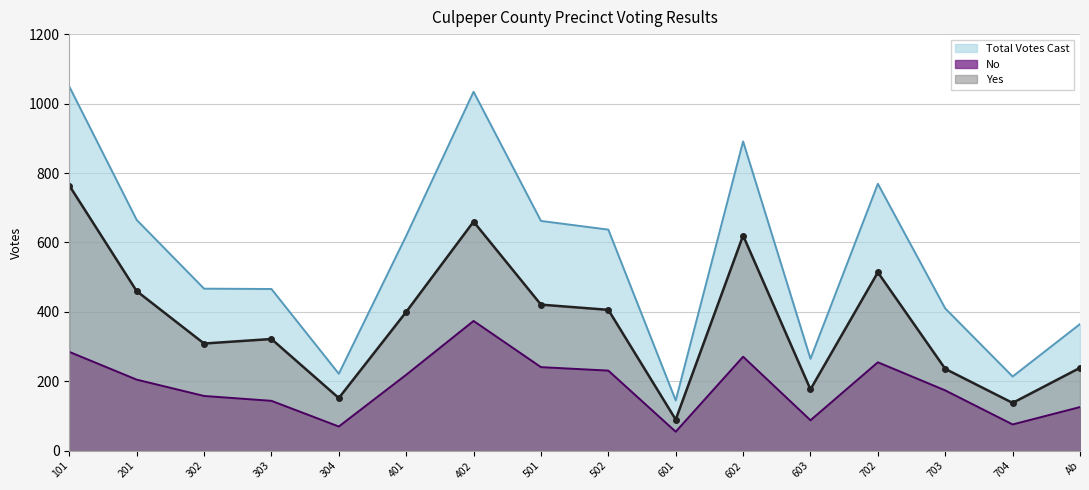

Which label corresponds to the smallest value in the chart?

601